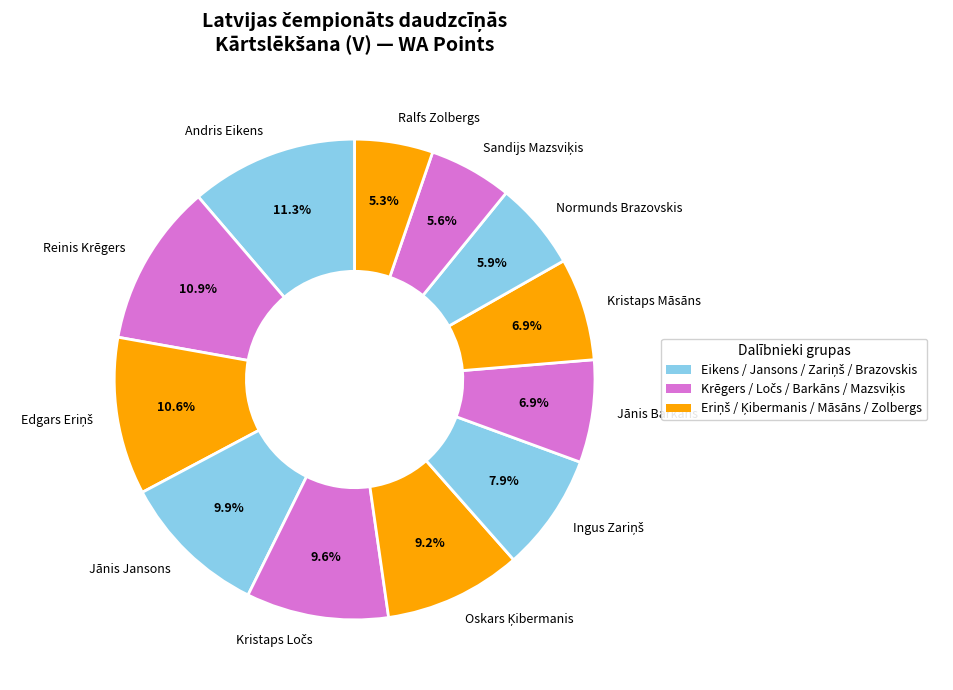

Approximately how many times larger is the value at Kristaps Māsāns compared to Andris Eikens?

0.6